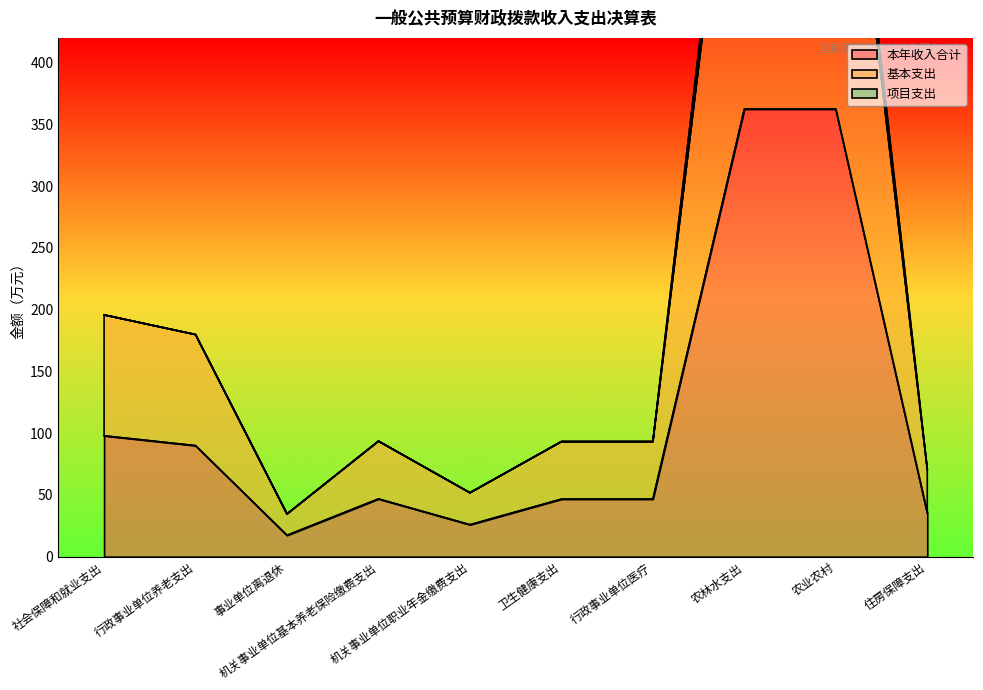

At 事业单位离退休, list the series in order from largest to smallest.

基本支出, 项目支出, 本年收入合计